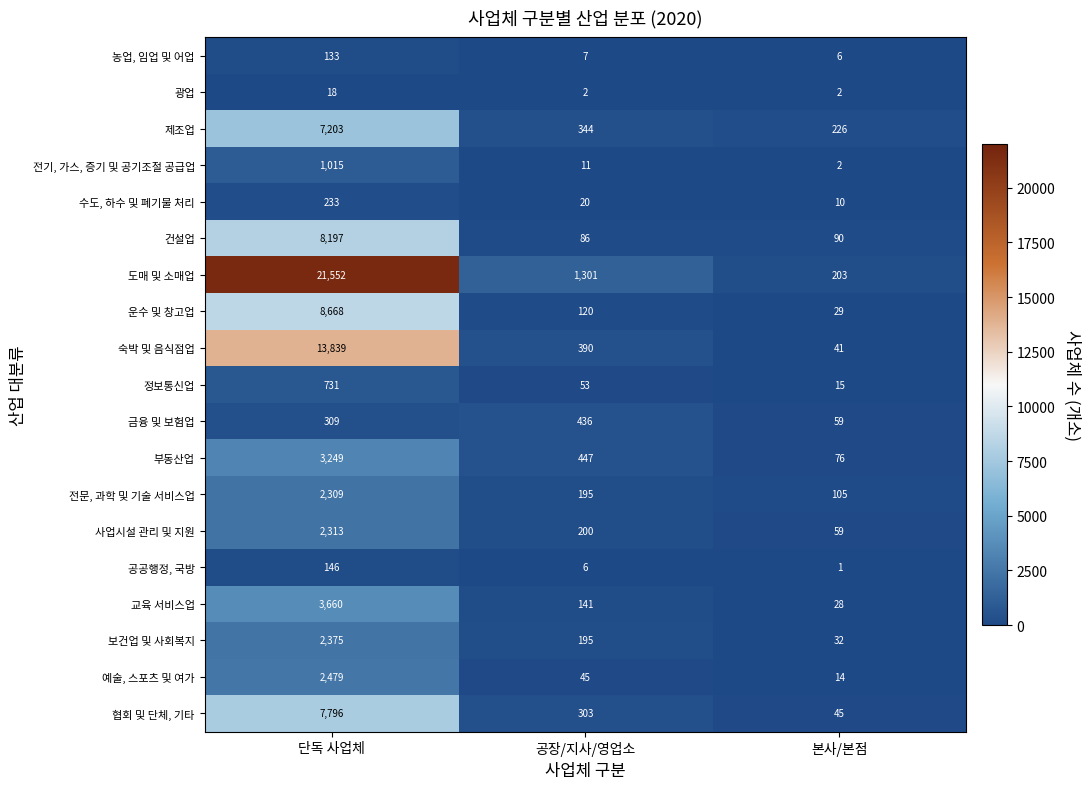

What is the difference between the second highest and minimum values in the 전문, 과학 및 기술 서비스업 series?

90